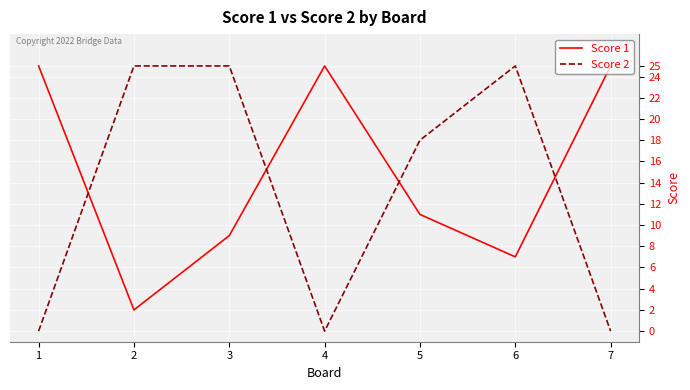

At which category is the sum across all series the highest?

3